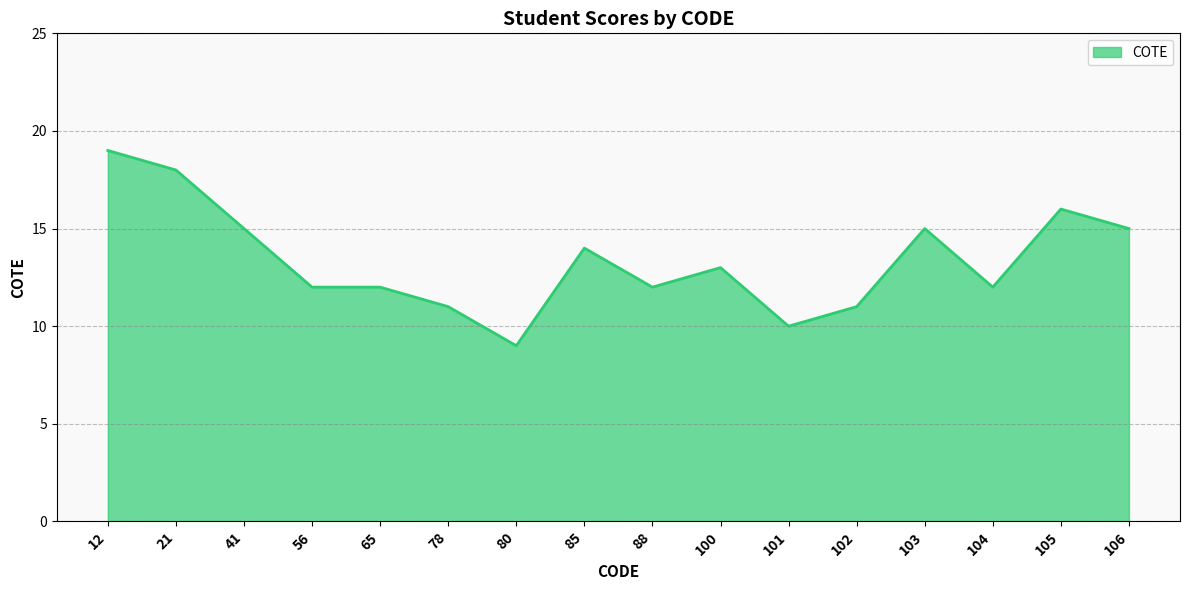

Read the value at 41, to the nearest 10.

20